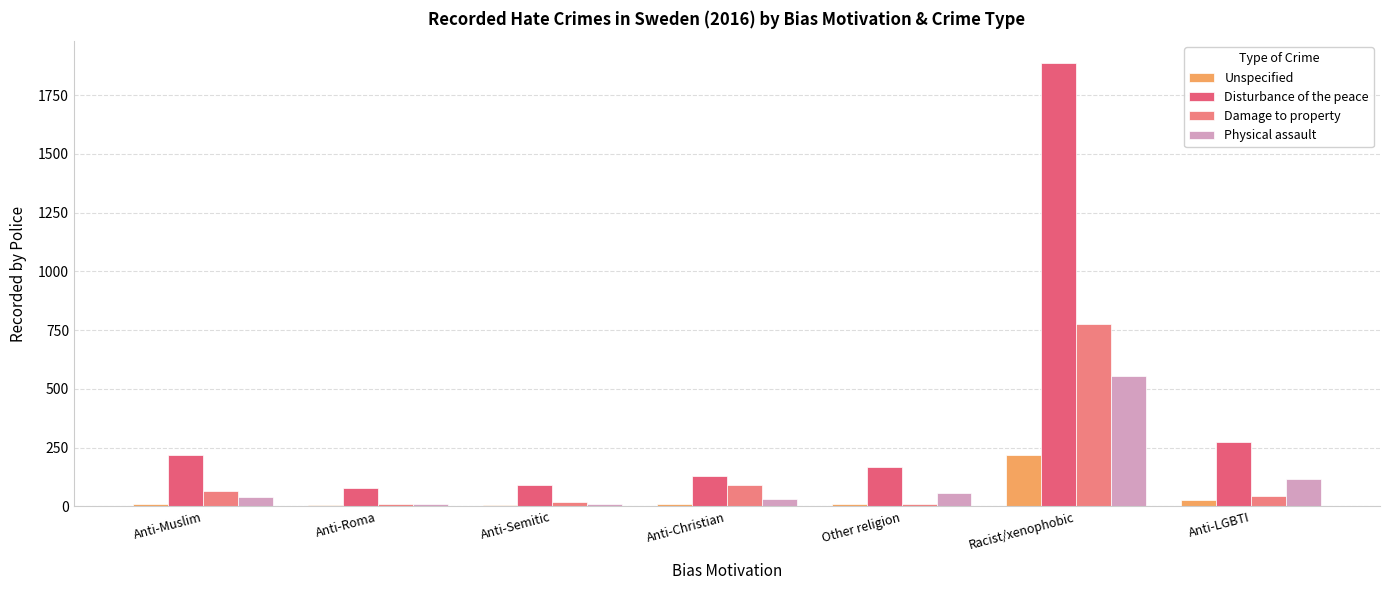

Where does the Unspecified series first go above 10?

Other religion